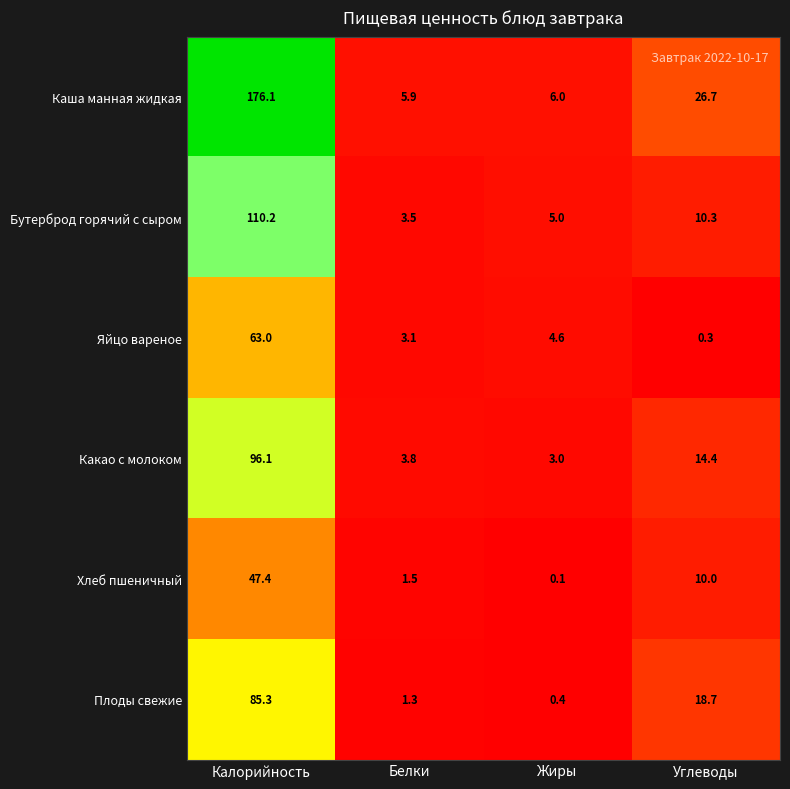

Which series has the largest range (max minus min)?

Каша манная жидкая